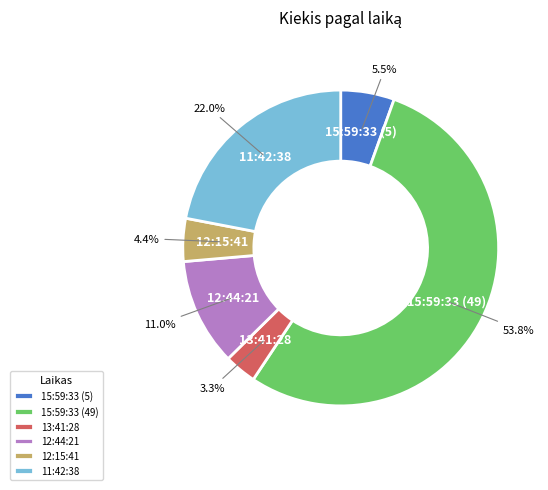

How many slices are in this pie chart?

6